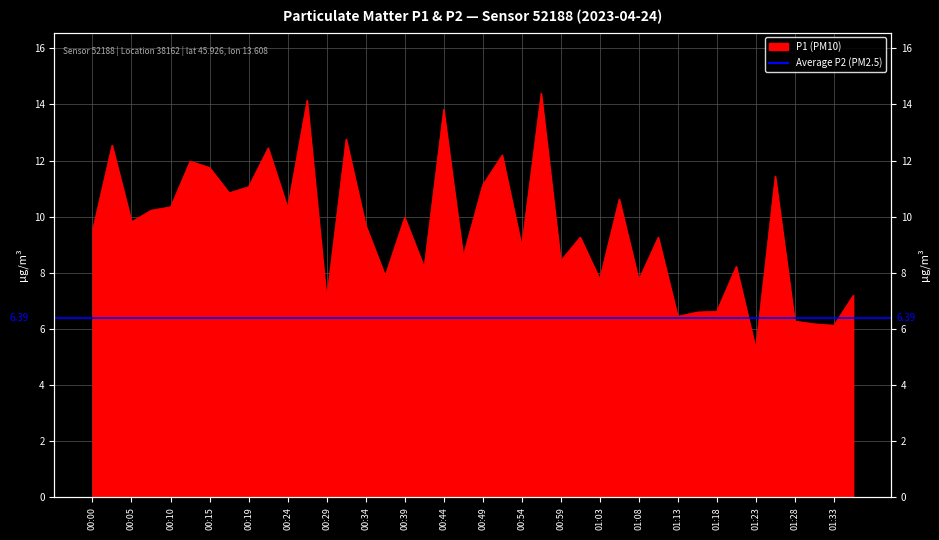

Rank the categories by value from highest to lowest.

00:56, 00:27, 00:44, 00:32, 00:02, 00:22, 00:51, 00:12, 00:15, 01:25, 00:49, 00:19, 00:17, 01:06, 00:10, 00:24, 00:07, 00:39, 00:05, 00:34, 00:00, 01:01, 01:11, 00:54, 00:46, 00:59, 01:21, 00:41, 00:37, 01:03, 01:08, 01:35, 00:29, 01:18, 01:16, 01:13, 01:28, 01:30, 01:33, 01:23